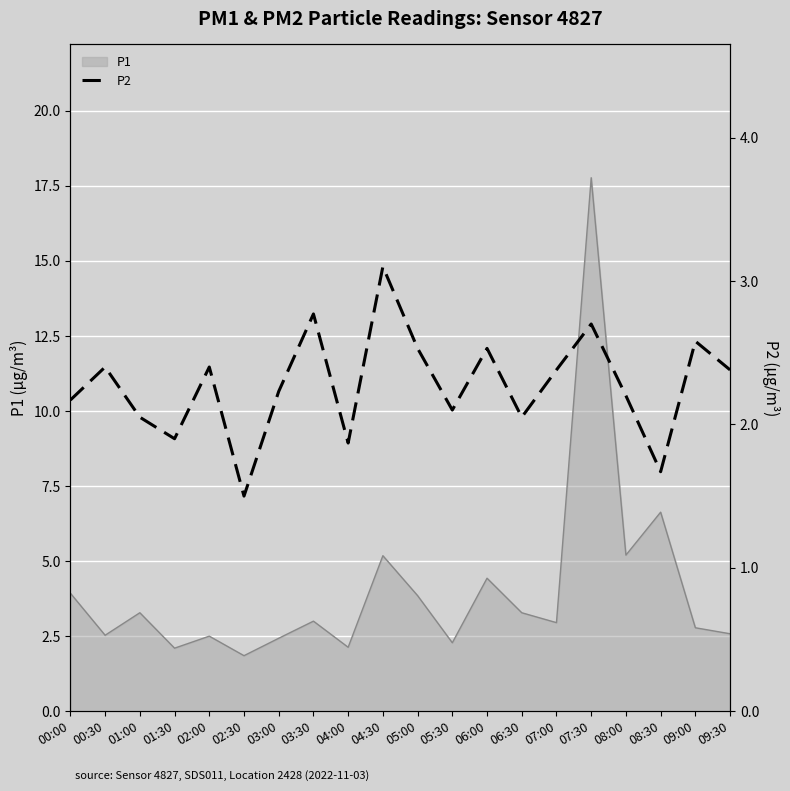

Is it true that P1 equals 0.7 at 05:30?

False